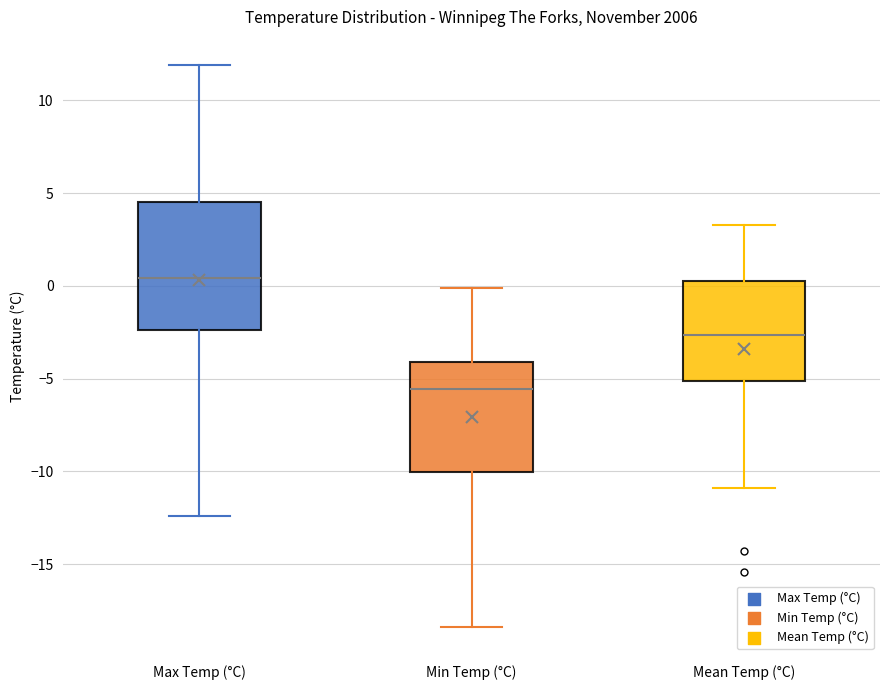

Reading left to right, read every box against the y-axis: the position of its median line, the range the box covers, and the ends of its whiskers. The values are not printed on the chart, so give them approximately, as read against the axis.

Max Temp (°C): median 0.5, box -2.5 to 4.5, whiskers -12.5 to 12.0
Min Temp (°C): median -5.5, box -10.0 to -4.0, whiskers -18.5 to 0.0
Mean Temp (°C): median -2.5, box -5.0 to 0.5, whiskers -11.0 to 3.5